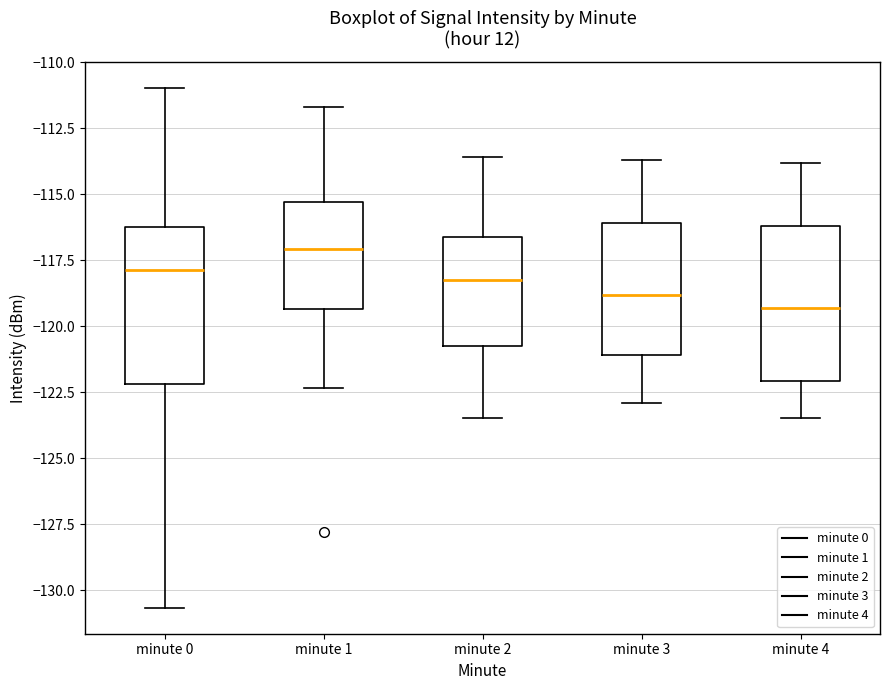

Which box's median line is the highest?

minute 1